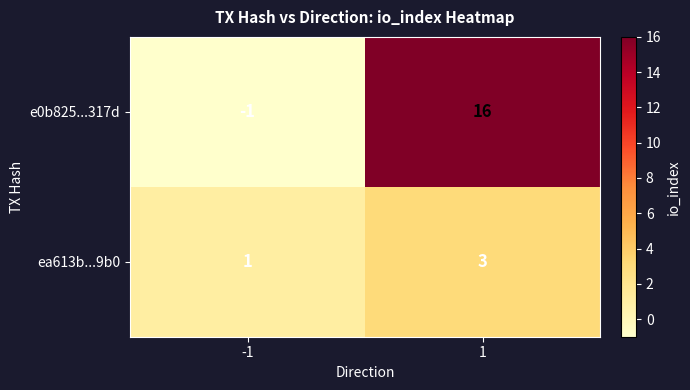

Reading left to right, list all the values displayed in this chart.

e0b825...317d: -1	16
ea613b...9b0: 1	3